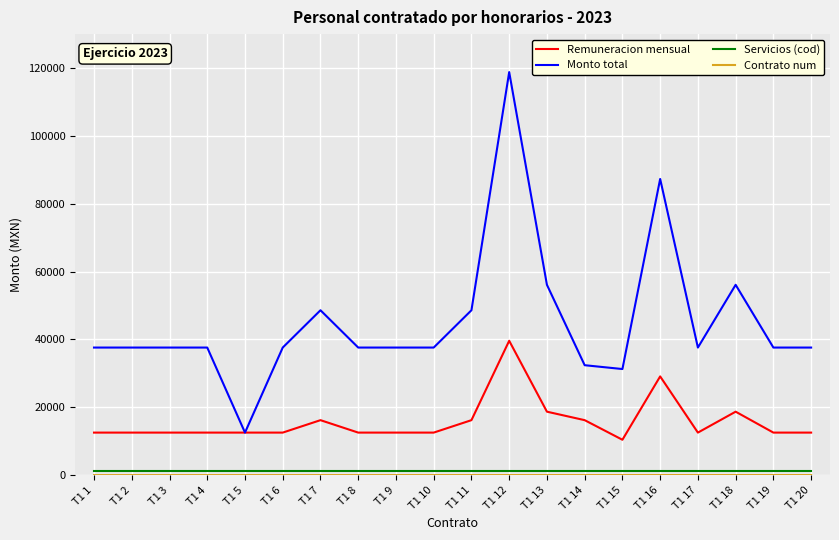

Which category has the highest value across all series?

T1 12